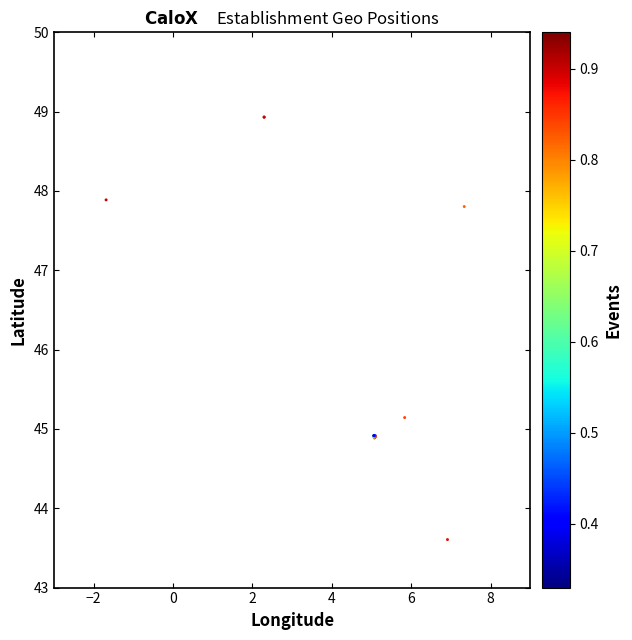

What Y value in the scatter plot is closest to 46?

45.1